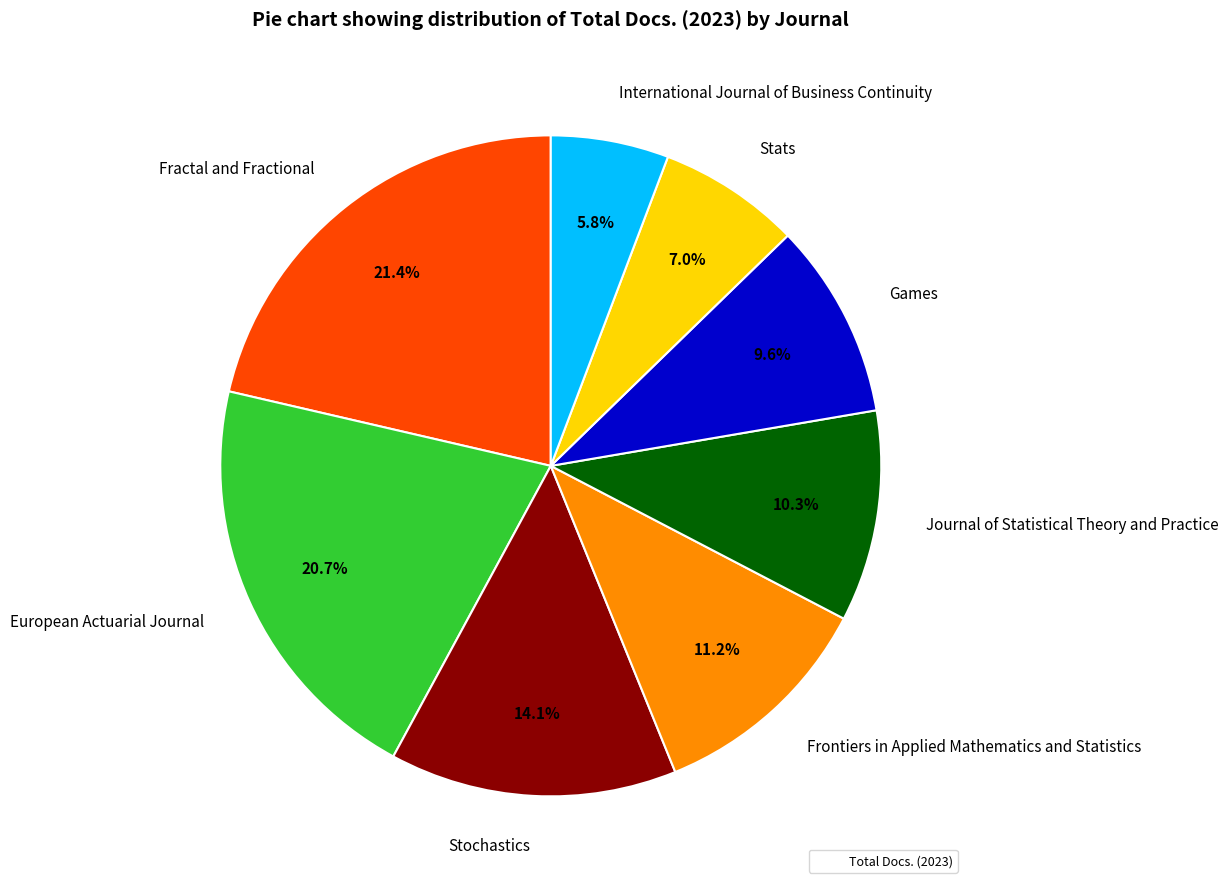

How many segments does this pie chart have?

8